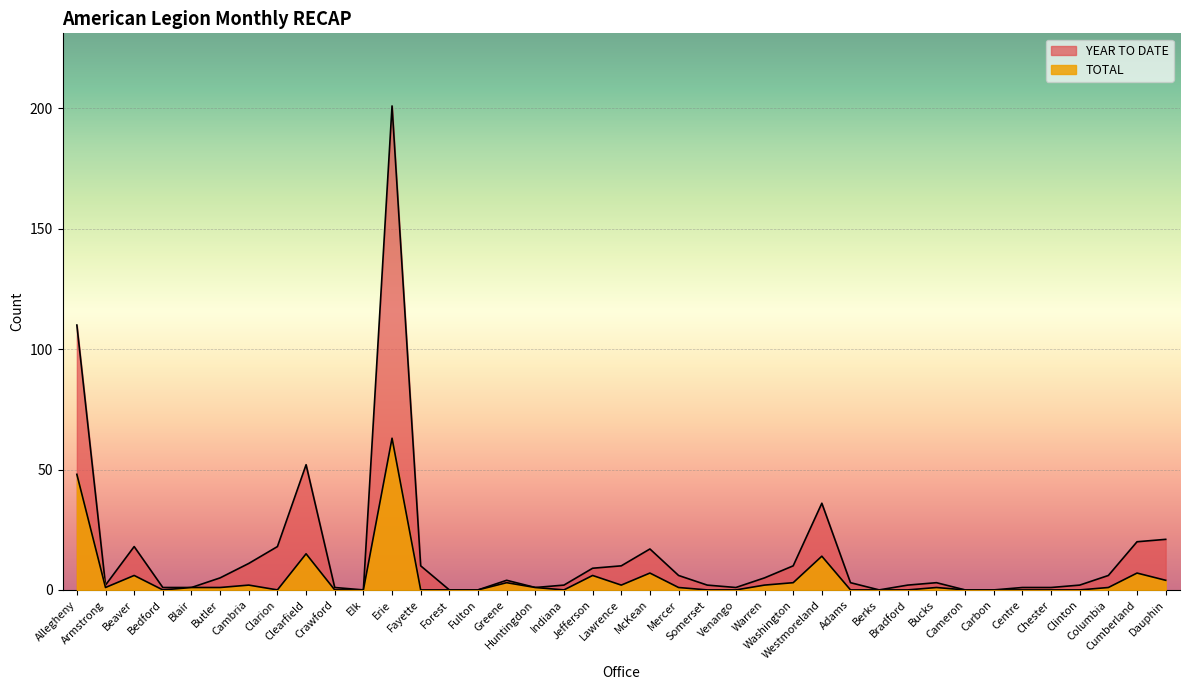

Which series changed the most between Clearfield and Elk?

YEAR TO DATE